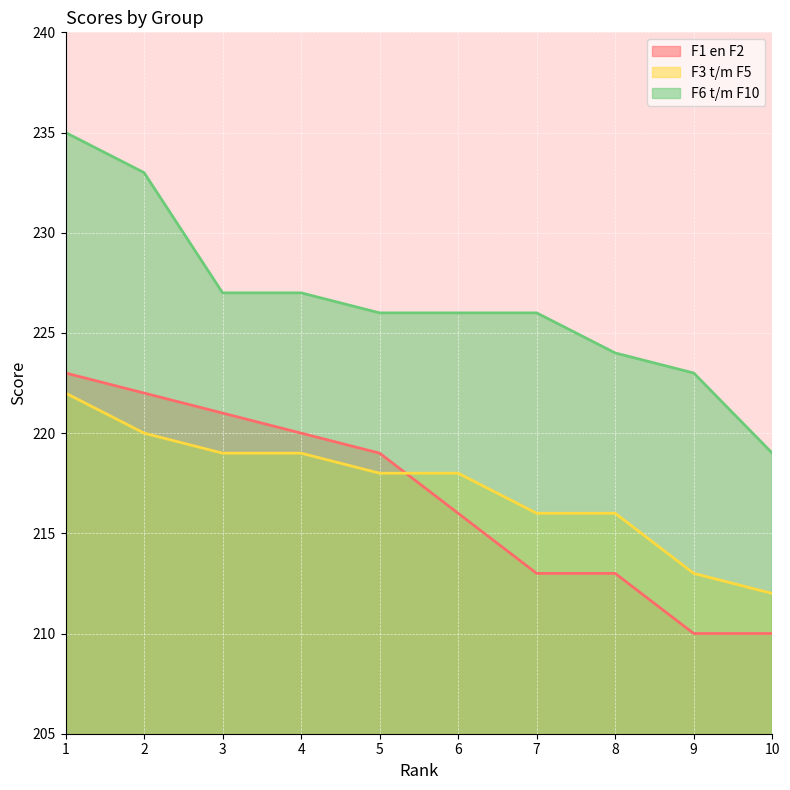

Does the chart display data point markers on the line(s)?

No